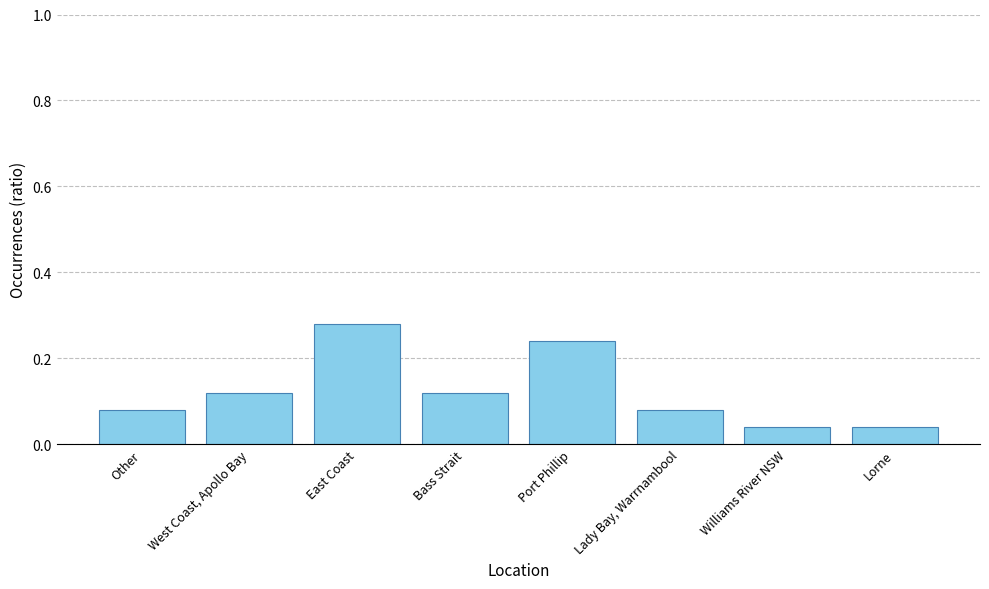

What is the sum of all values?

1.0